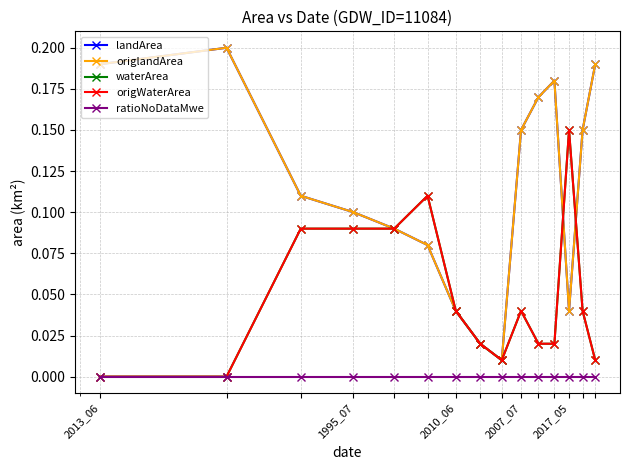

Is this an area chart (filled region under the line)?

No